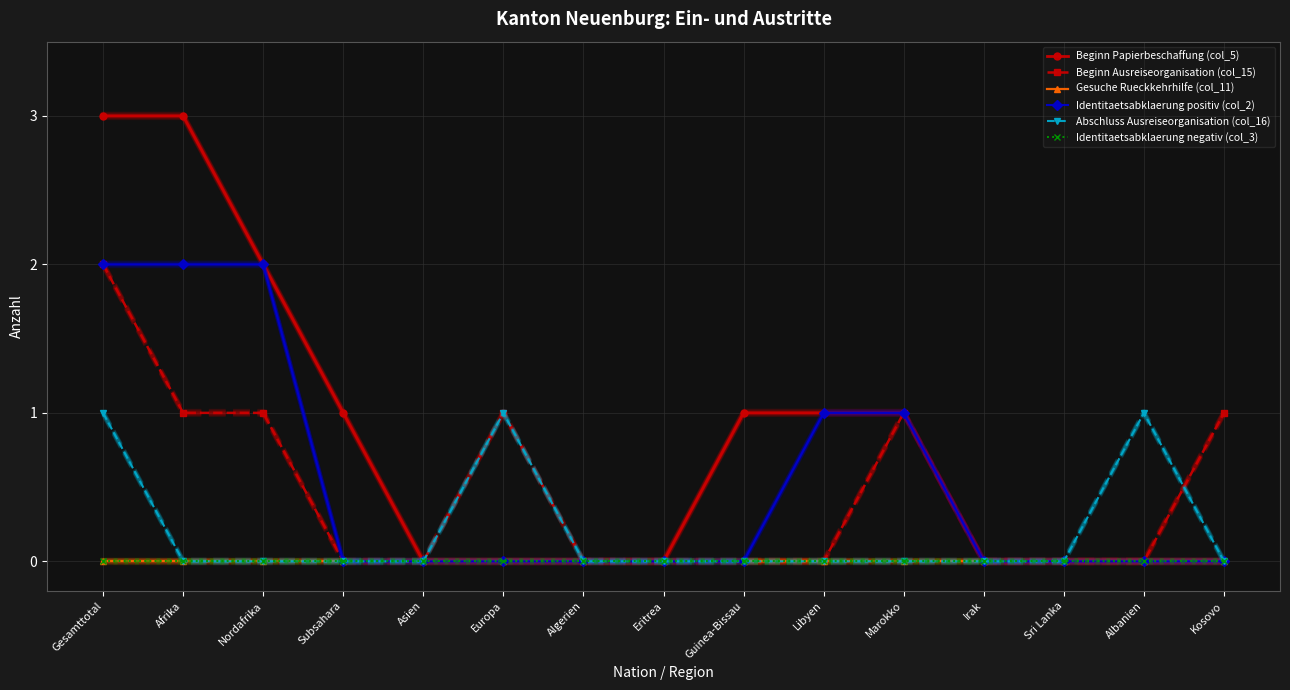

Where is the first local maximum for Abschluss Ausreiseorganisation (col_16)?

Europa